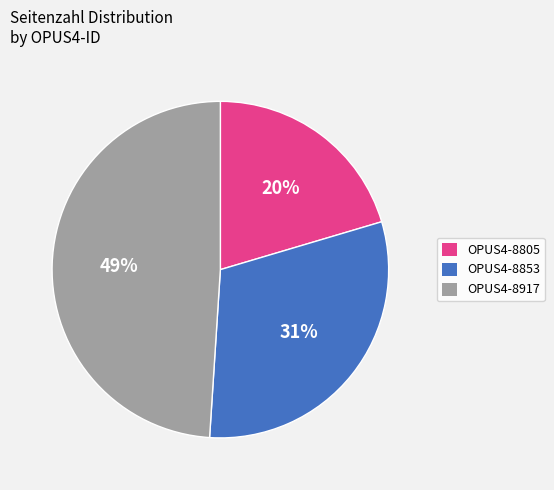

Approximately how many times larger is the value at OPUS4-8917 compared to OPUS4-8853?

1.6